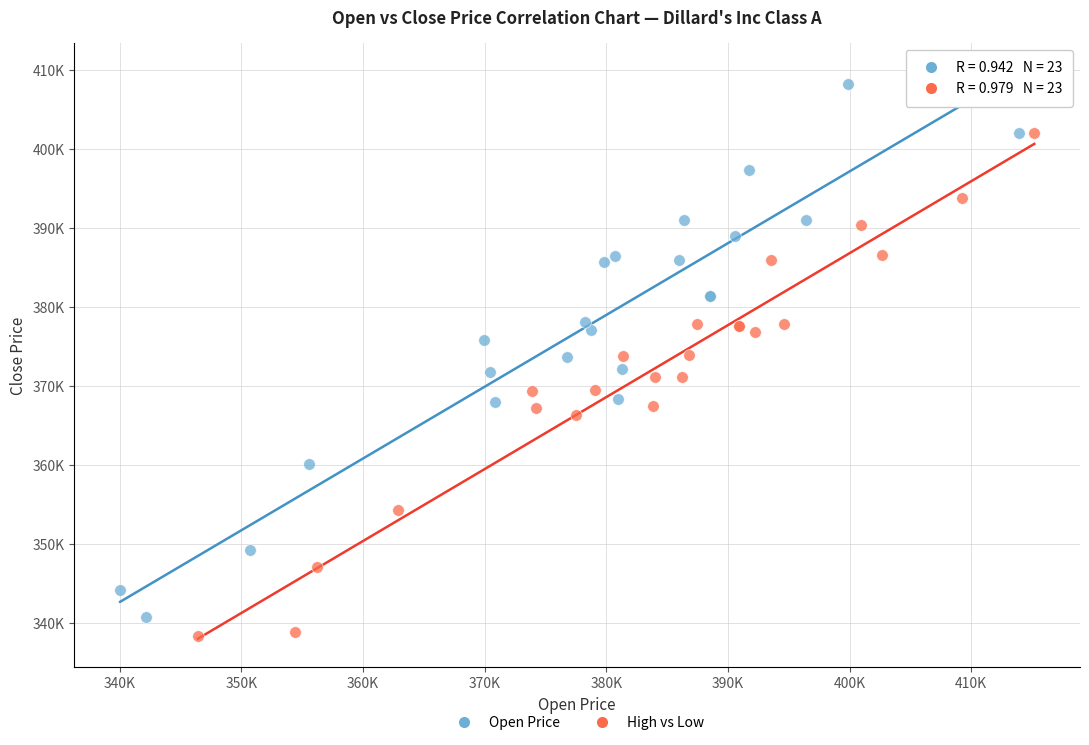

Which series contains the lowest Y value?

High vs Low